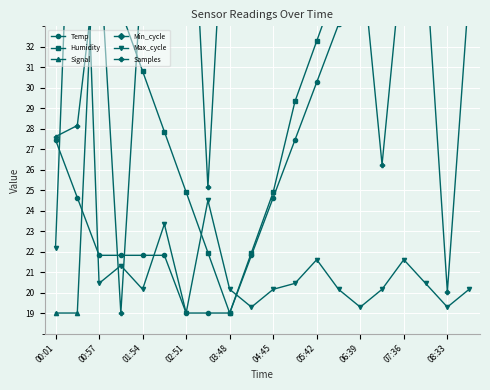

What is the approximate value of Signal at 05:42?

46.1